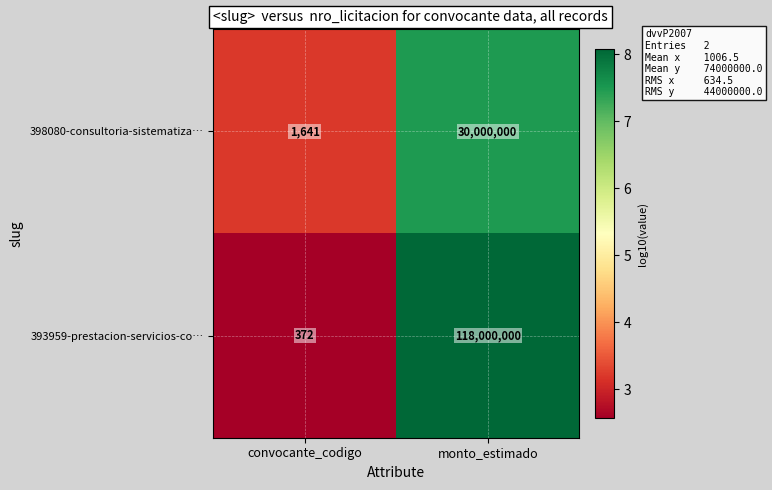

How many distinct data groups are displayed?

2